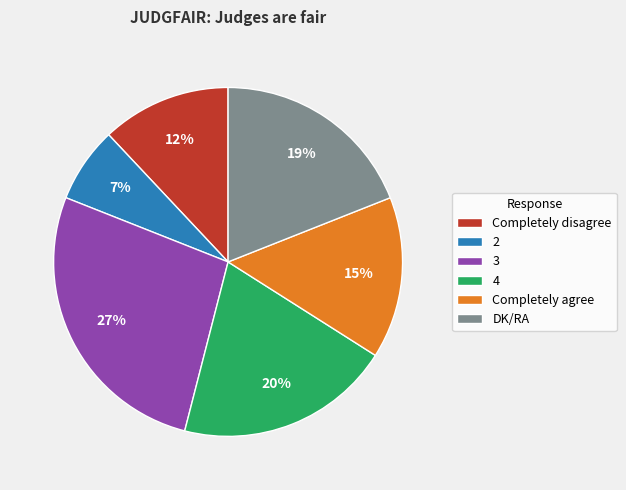

How many slices are in this pie chart?

6